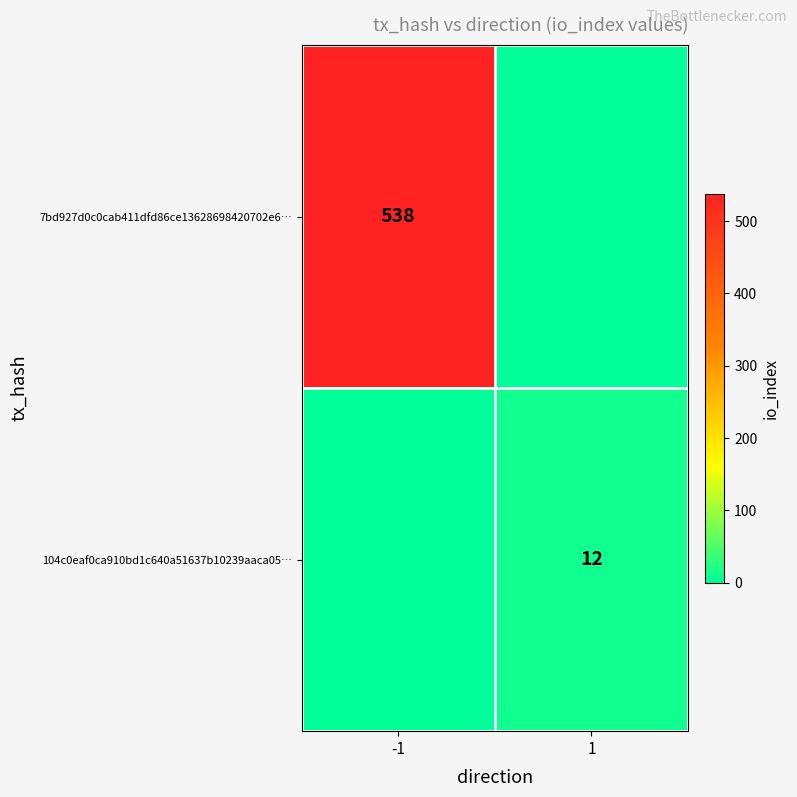

Which has a higher value, -1 or 1?

-1